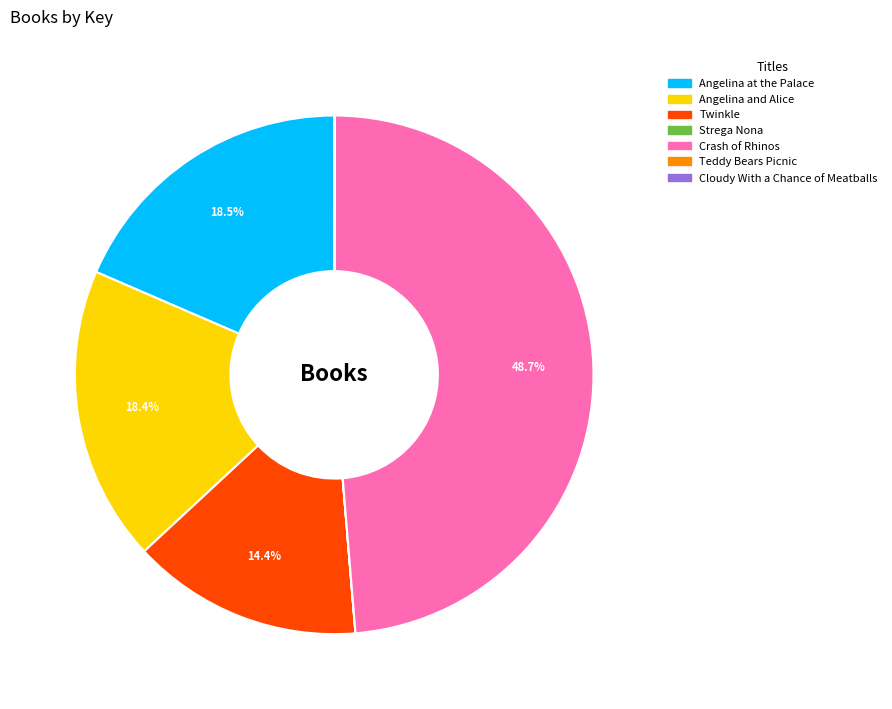

What is the largest slice in the pie chart?

Crash of Rhinos